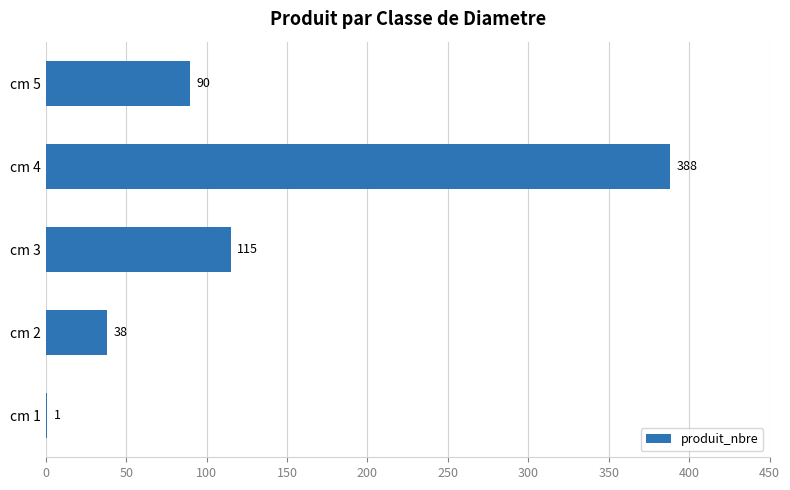

Which category has the highest value across all series?

cm 4